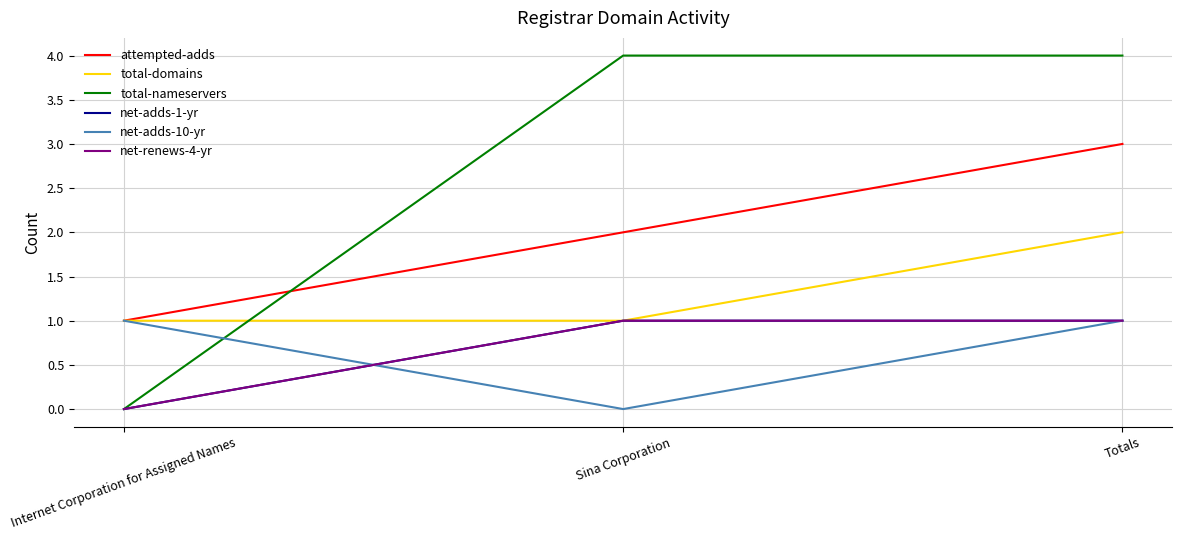

Does the chart display data point markers on the line(s)?

No